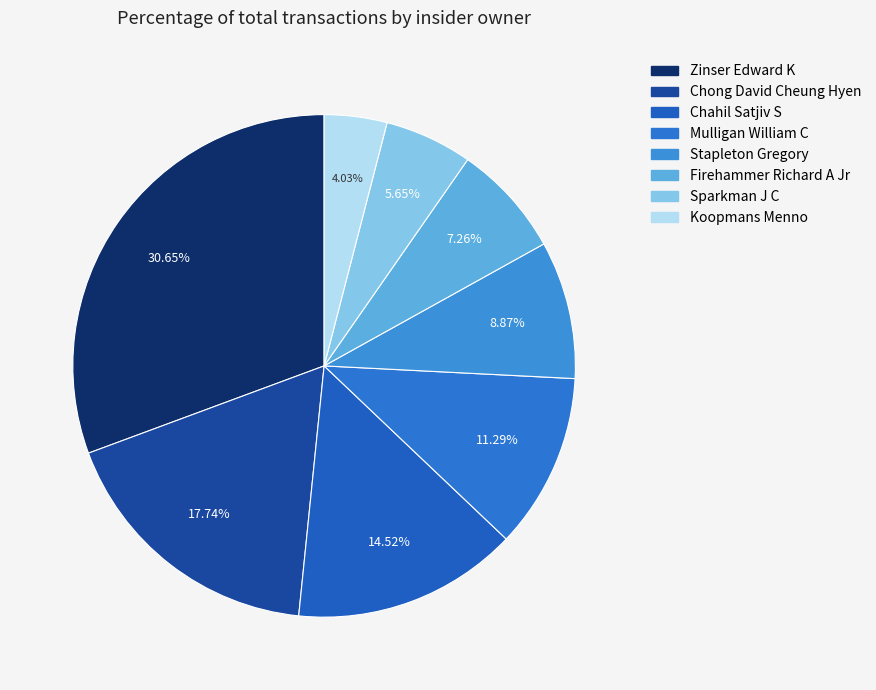

Is it true that Zinser Edward K is 31% of the pie?

True